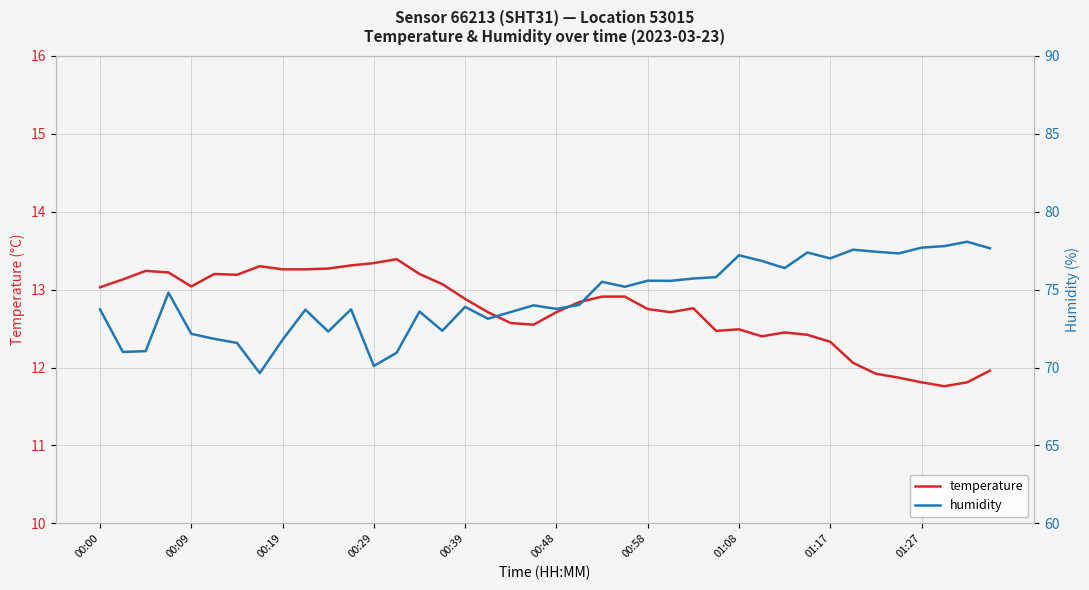

Reading left to right, transcribe all the data shown in this chart.

temperature: 13.0	13.1	13.2	13.2	13.0	13.2	13.2	13.3	13.3	13.3	13.3	13.3	13.3	13.4	13.2	13.1	12.9	12.7	12.6	12.6	12.7	12.8	12.9	12.9	12.8	12.7	12.8	12.5	12.5	12.4	12.4	12.4	12.3	12.1	11.9	11.9	11.8	11.8	11.8	12.0
humidity: 73.7	71.0	71.0	74.8	72.2	71.8	71.6	69.6	71.8	73.7	72.3	73.7	70.1	71.0	73.6	72.4	73.9	73.1	73.6	74.0	73.8	74.0	75.5	75.2	75.6	75.6	75.7	75.8	77.2	76.8	76.4	77.4	77.0	77.6	77.4	77.3	77.7	77.8	78.1	77.7